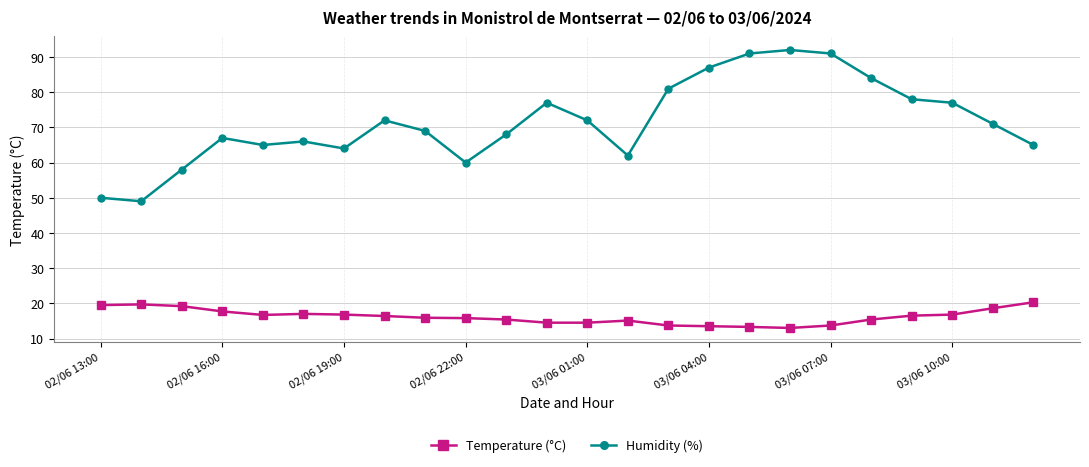

Rank the series by their maximum value, from lowest to highest.

Temperature (°C), Humidity (%)